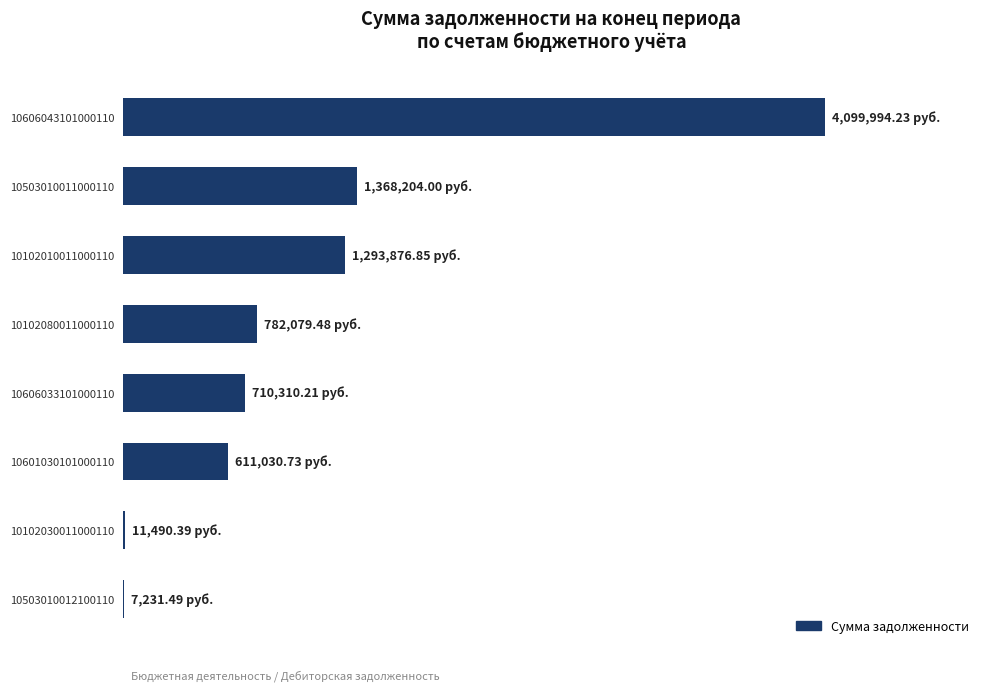

Are the bars horizontal?

Yes